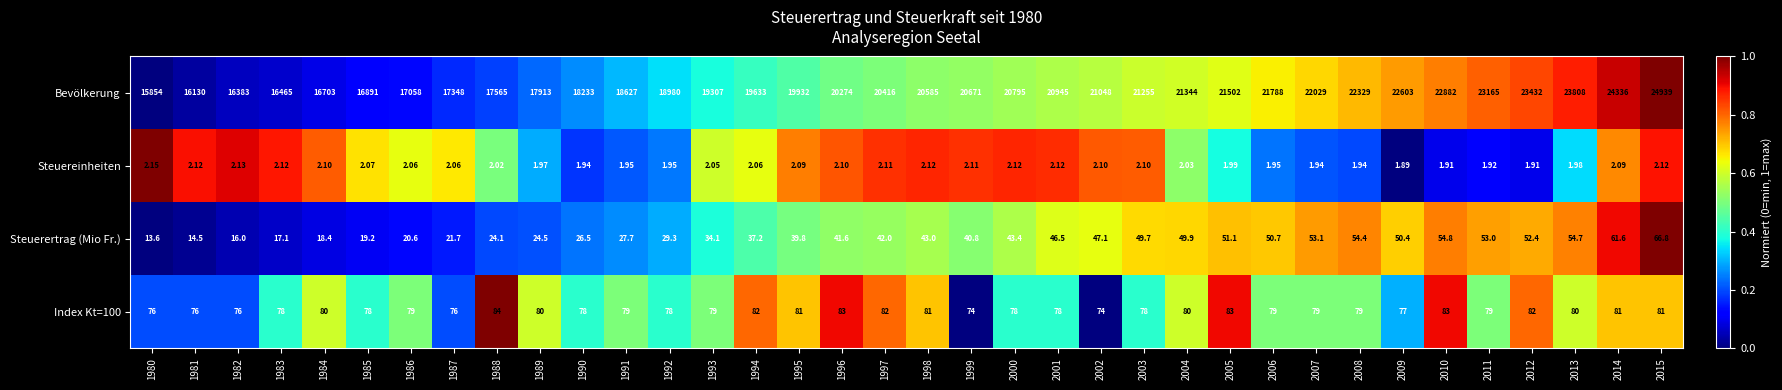

What is the total value across all series at 1994?

19754.3